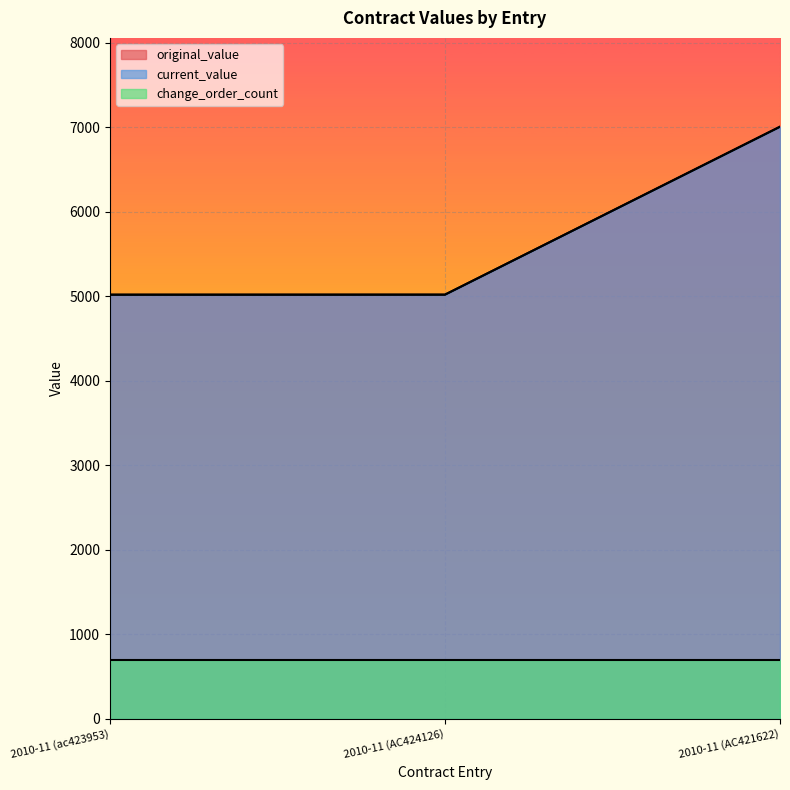

At which category is the sum across all series the highest?

2010-11 (AC421622)